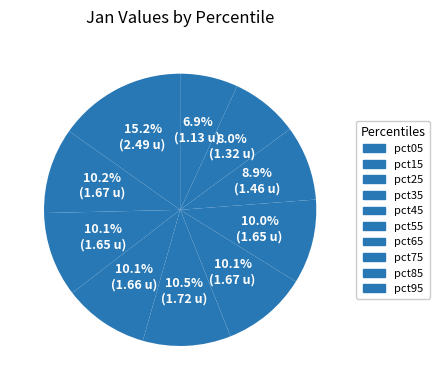

Count the number of slices in the pie.

10